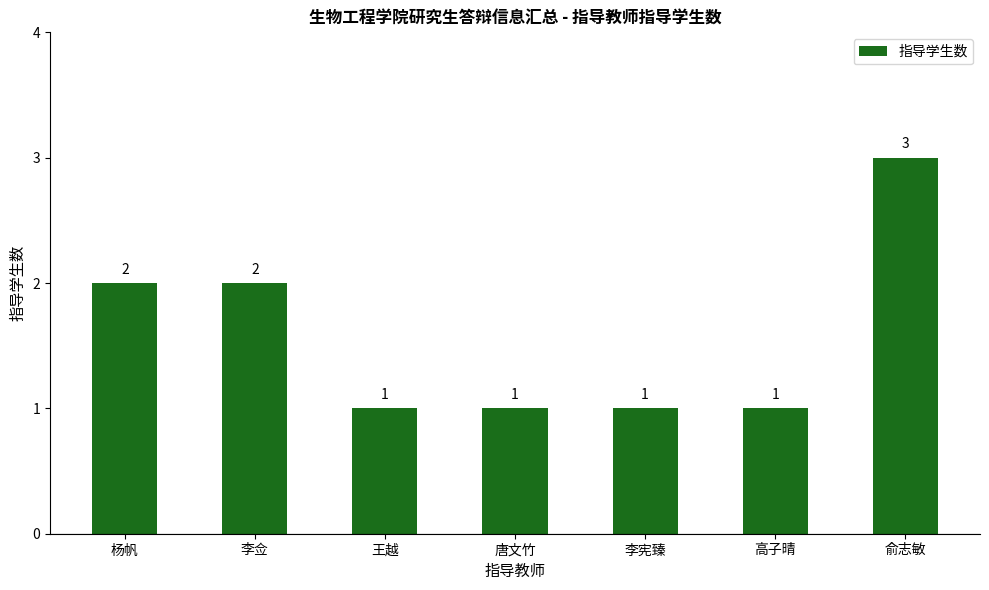

What is the maximum value shown in the chart?

3